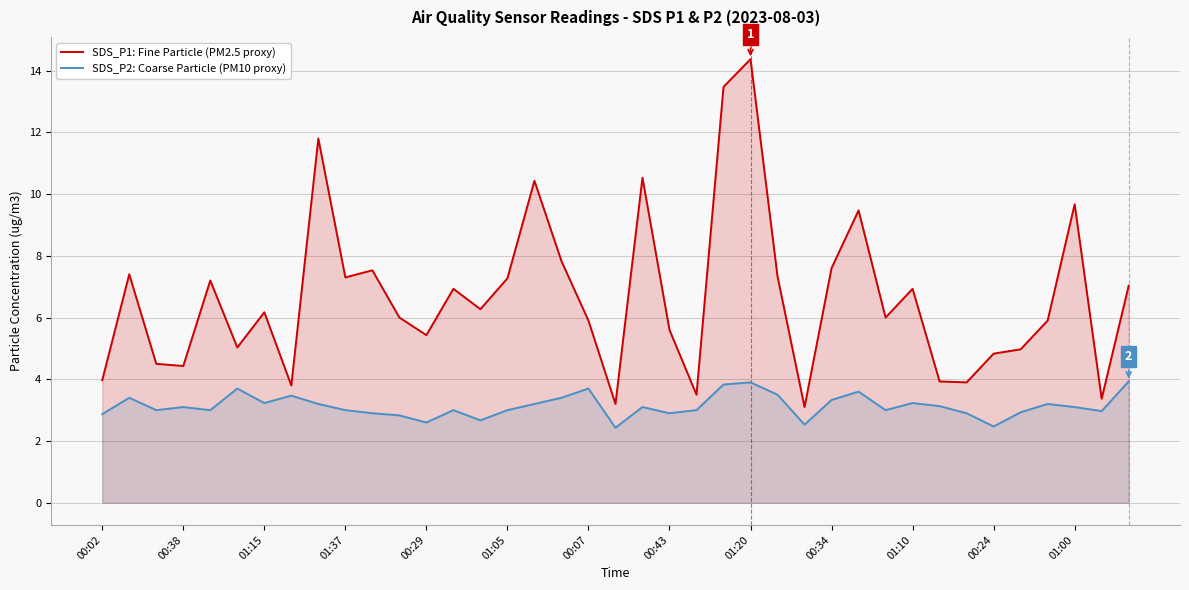

What is the difference between the maximum and minimum values in the SDS_P1: Fine Particle (PM2.5 proxy) series?

11.3